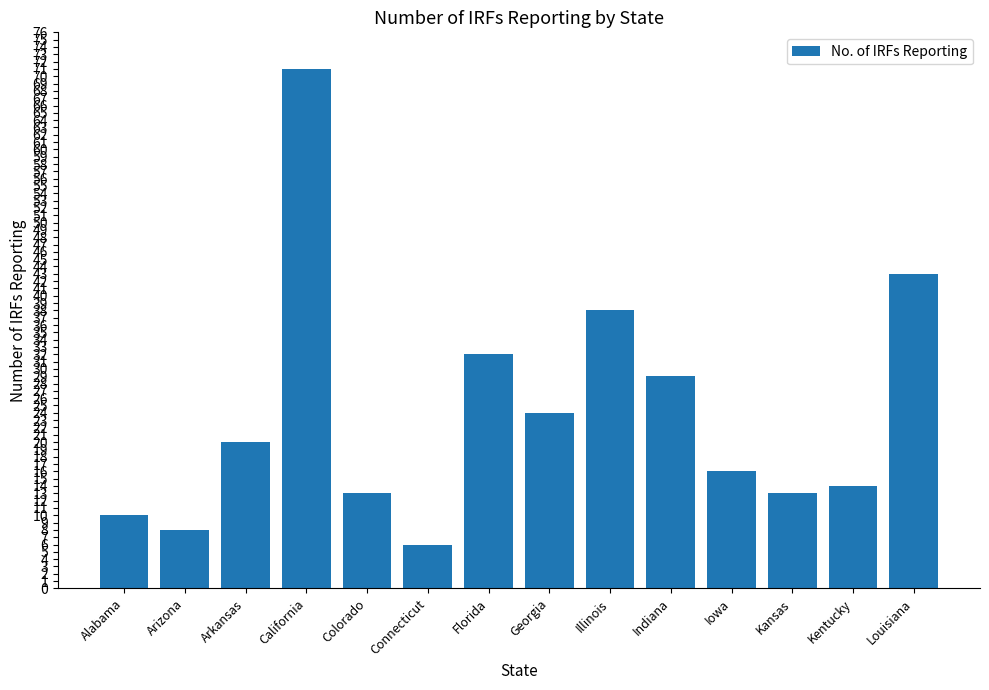

Reading right to left, extract all data points from this chart.

Louisiana=43	Kentucky=14	Kansas=13	Iowa=16	Indiana=29	Illinois=38	Georgia=24	Florida=32	Connecticut=6	Colorado=13	California=71	Arkansas=20	Arizona=8	Alabama=10